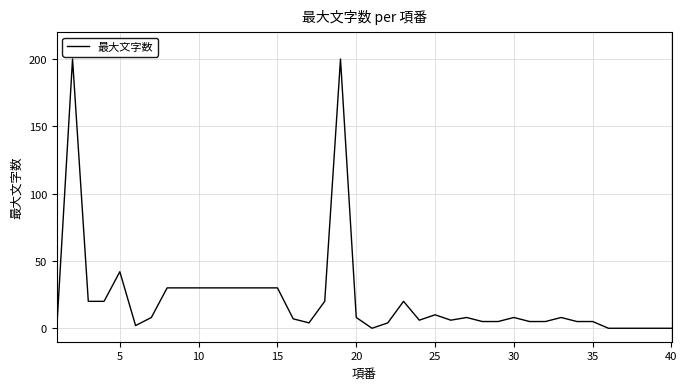

At which label is the value closest to 100?

5